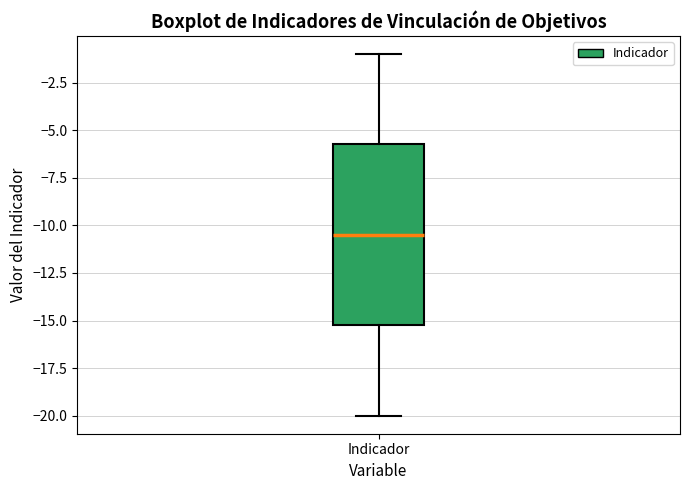

Transcribe this box plot: give where the median line is, the range the box spans, and where the two whiskers end, as read against the y-axis. The values are not printed on the chart, so give them approximately, as read against the axis.

median -10.5, box -15.0 to -5.5, whiskers -20.0 to -1.0